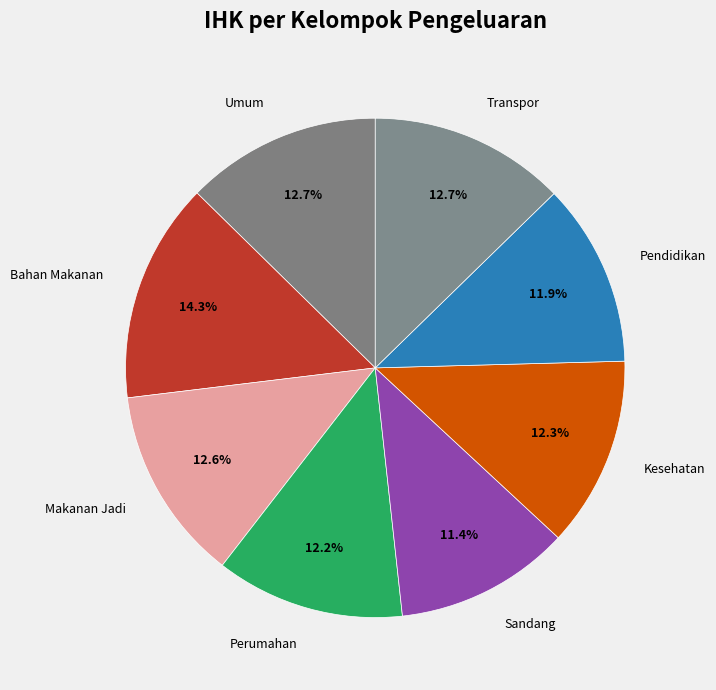

How many slices are in this pie chart?

8